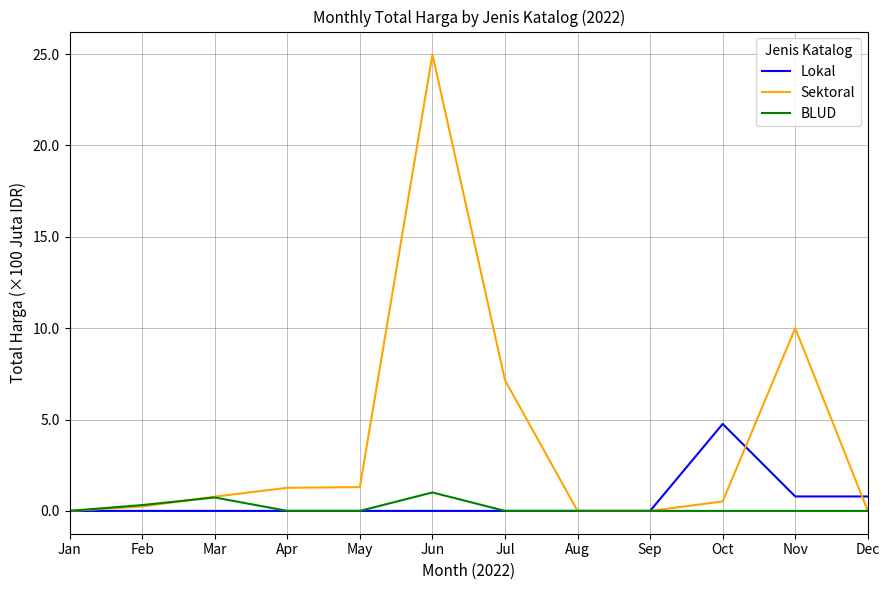

The value of Sektoral at Jul is 2.4. True or false?

False